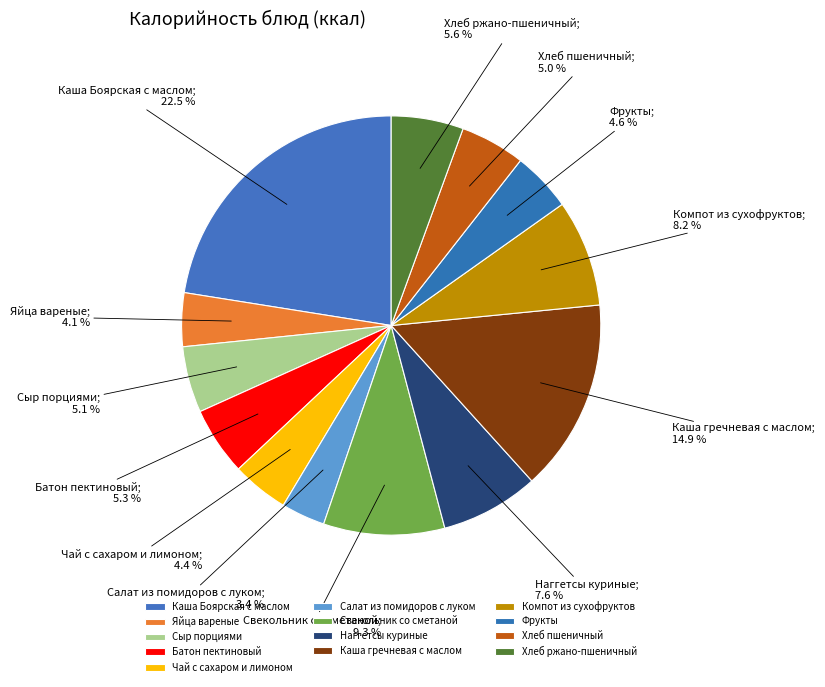

True or false: Чай с сахаром и лимоном accounts for 4% of the total.

True